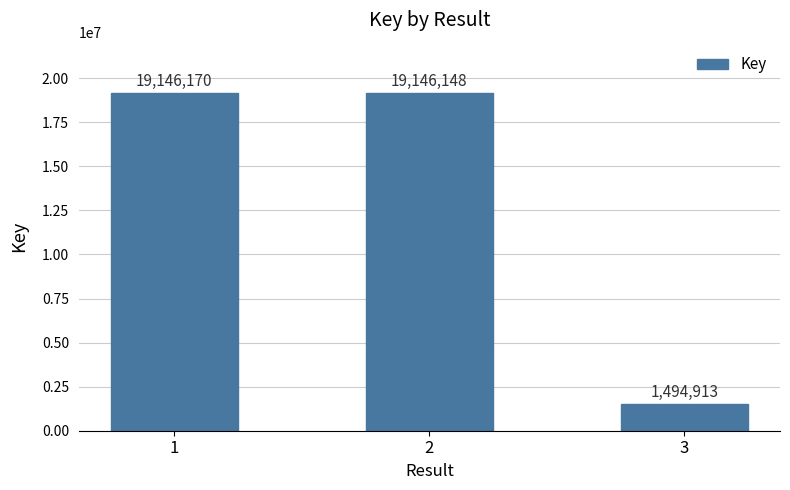

The chart shows a value of 19146148 at 2. True or false?

True